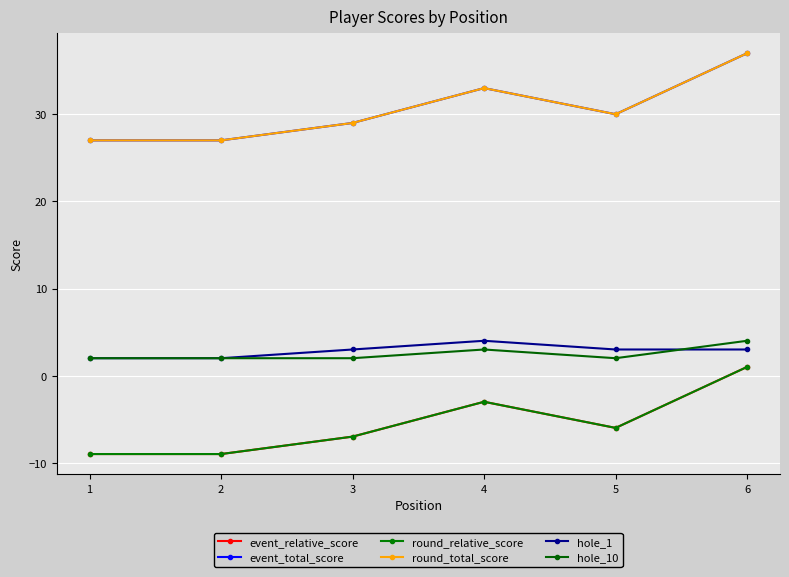

Reading right to left, what are all the values shown in this chart?

event_relative_score: 6=1	5=-6	4=-3	3=-7	2=-9	1=-9
event_total_score: 6=37	5=30	4=33	3=29	2=27	1=27
round_relative_score: 6=1	5=-6	4=-3	3=-7	2=-9	1=-9
round_total_score: 6=37	5=30	4=33	3=29	2=27	1=27
hole_1: 6=3	5=3	4=4	3=3	2=2	1=2
hole_10: 6=4	5=2	4=3	3=2	2=2	1=2